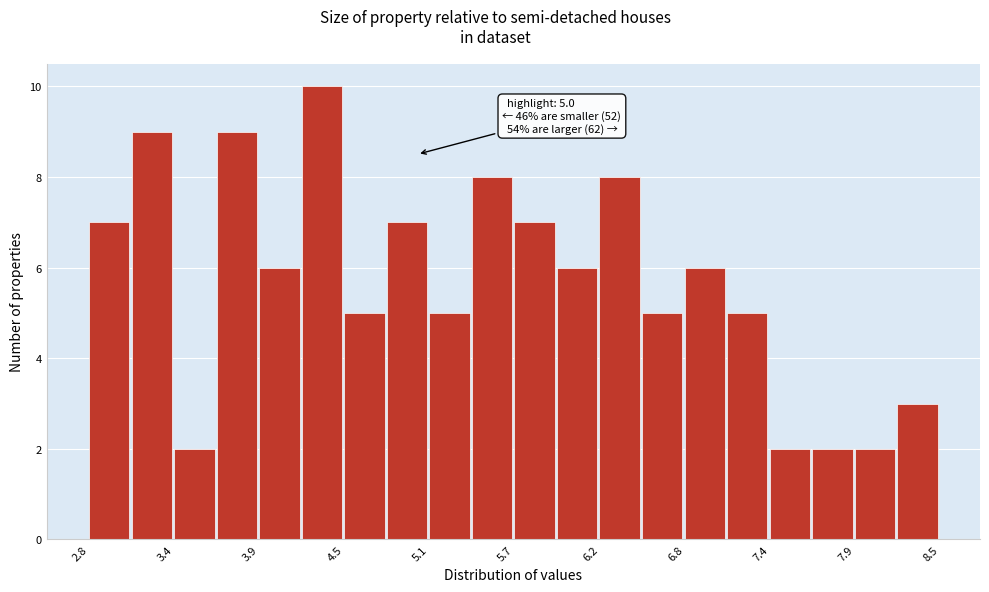

Read against the x-axis, roughly where is the centre of the tallest bar?

4.4